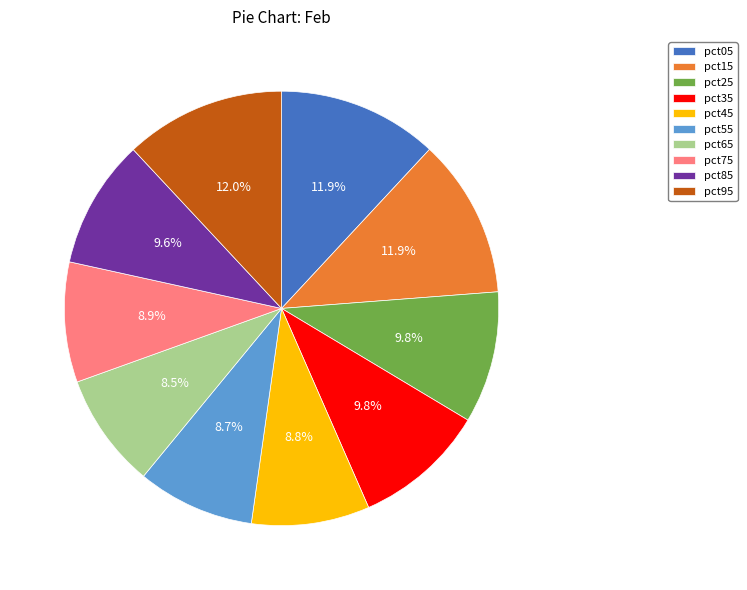

How many slices are in this pie chart?

10